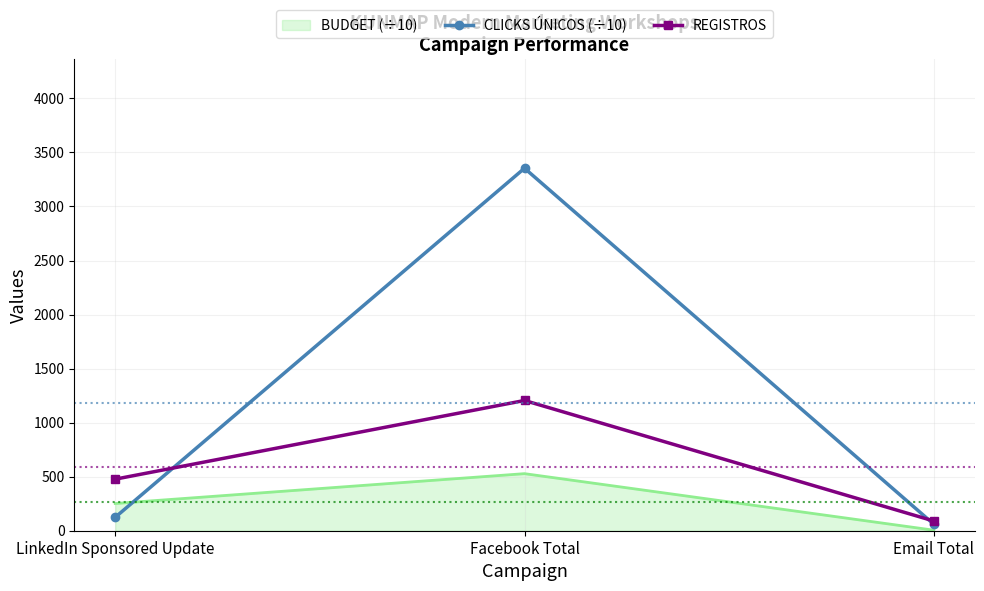

Which series has the widest spread of values?

CLICKS ÚNICOS (÷10)